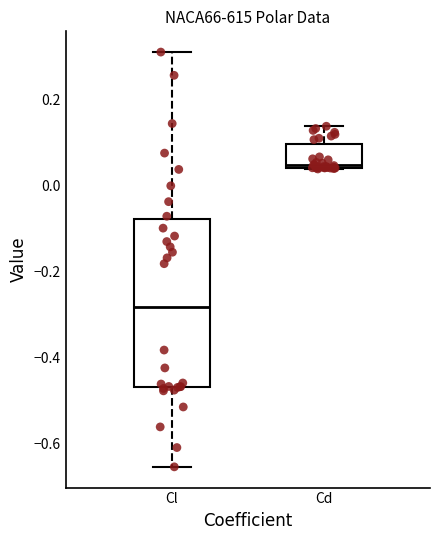

Reading left to right, read every box against the y-axis: the position of its median line, the range the box covers, and the ends of its whiskers. The values are not printed on the chart, so give them approximately, as read against the axis.

Cl: median -0.28, box -0.48 to -0.08, whiskers -0.66 to 0.30
Cd: median 0.04, box 0.04 to 0.10, whiskers 0.04 to 0.14